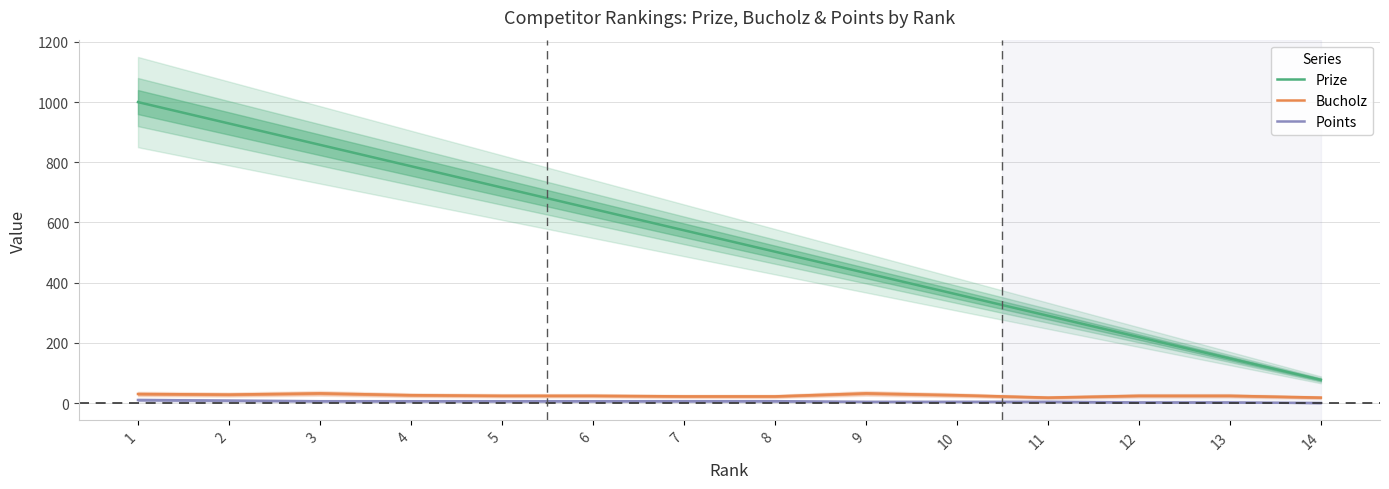

How many lines are shown in the chart?

3